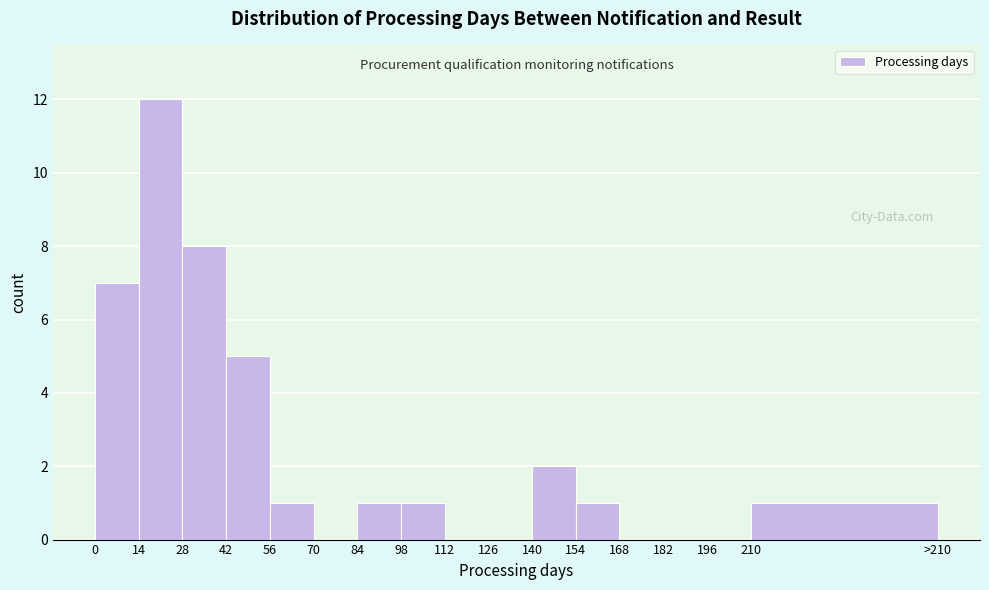

Reading left to right, transcribe all the data shown in this chart.

0=7	14=12	28=8	42=5	56=1	70=0	84=1	98=1	112=0	126=0	140=2	154=1	168=0	182=0	196=0	210=1